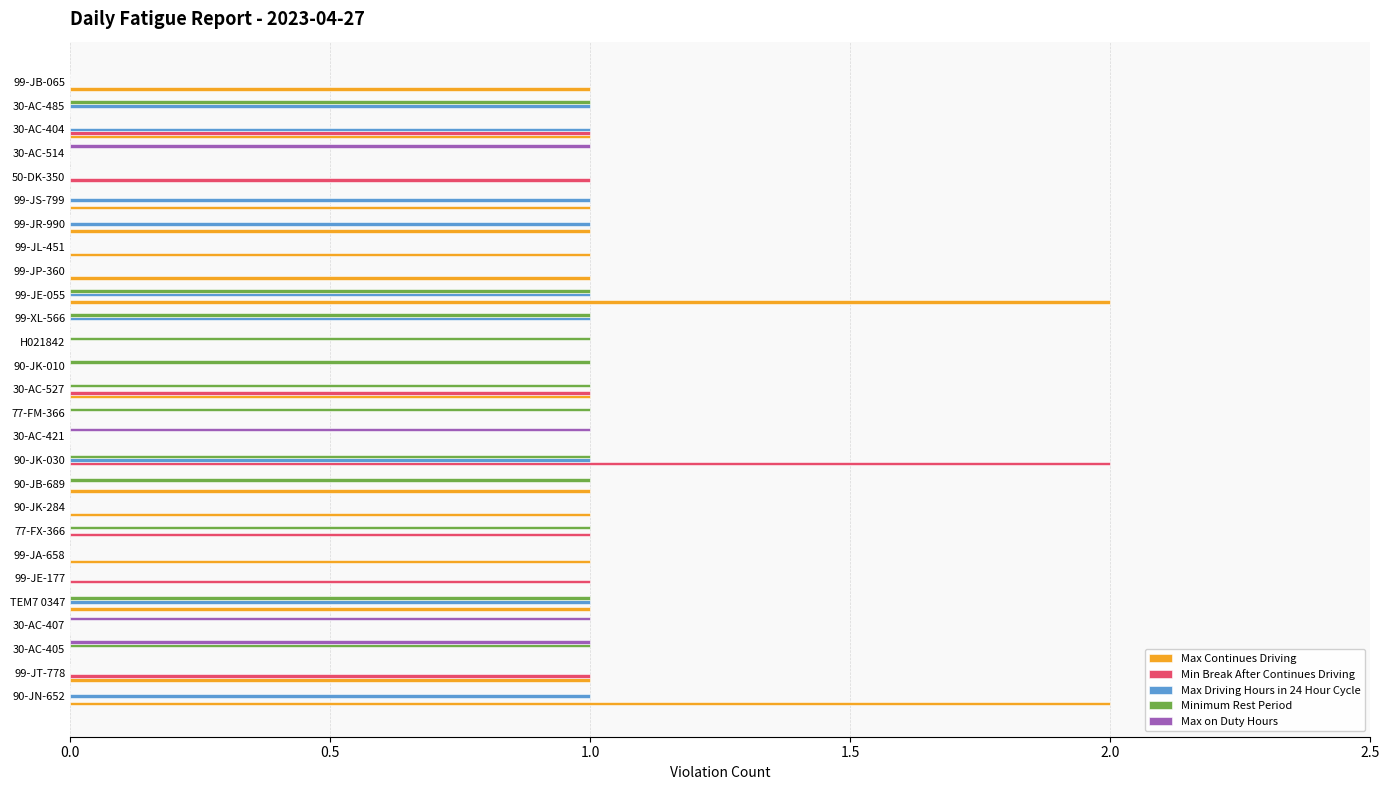

What is the sum of all Max Driving Hours in 24 Hour Cycle values?

9